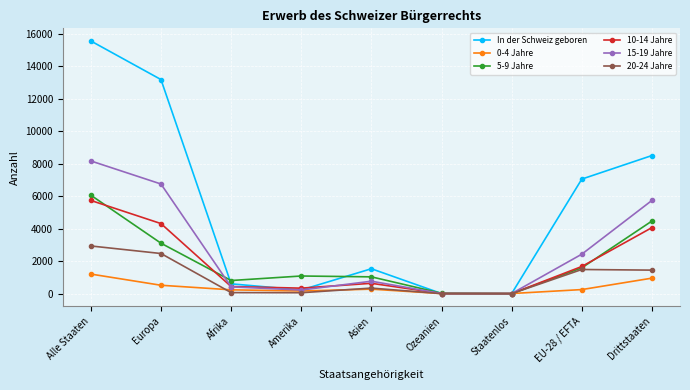

At which category does the chart reach its peak across all series?

Alle Staaten